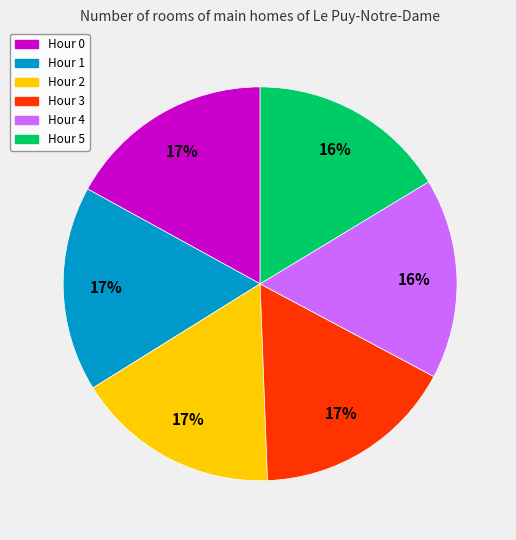

What percentage is the Hour 1 slice, to the nearest percent?

17%